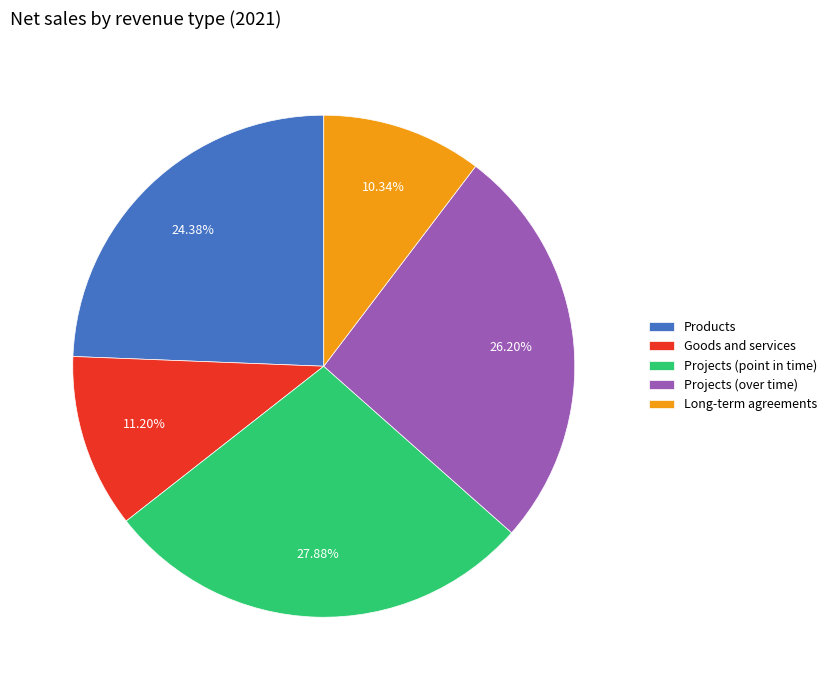

What is the total percentage of Products and Goods and services?

35.6%